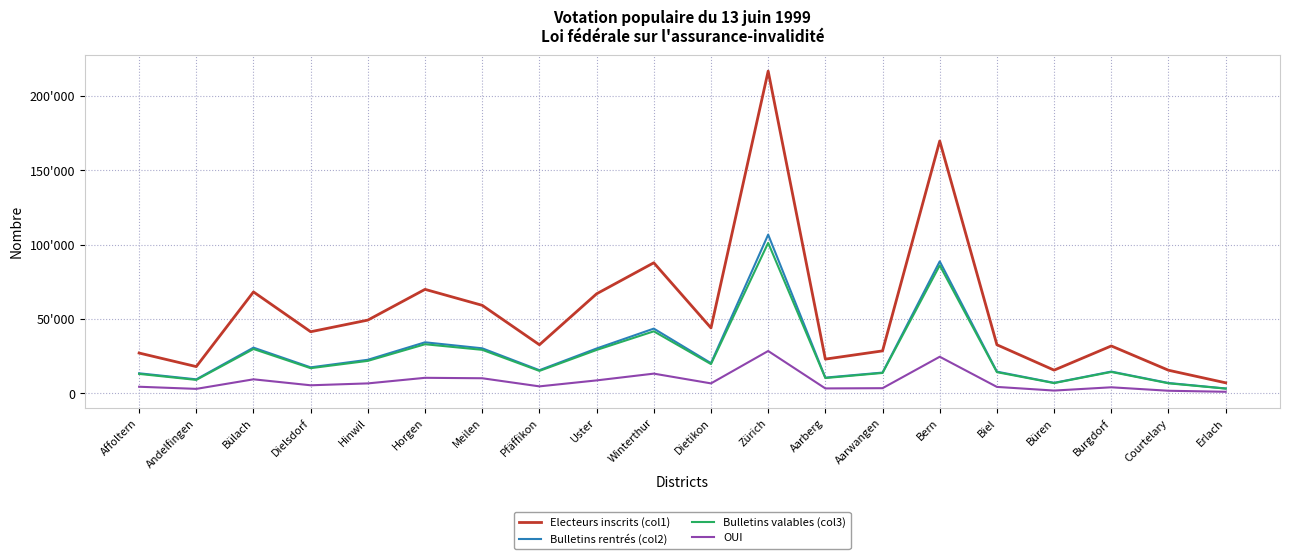

Is this an area chart (filled region under the line)?

No